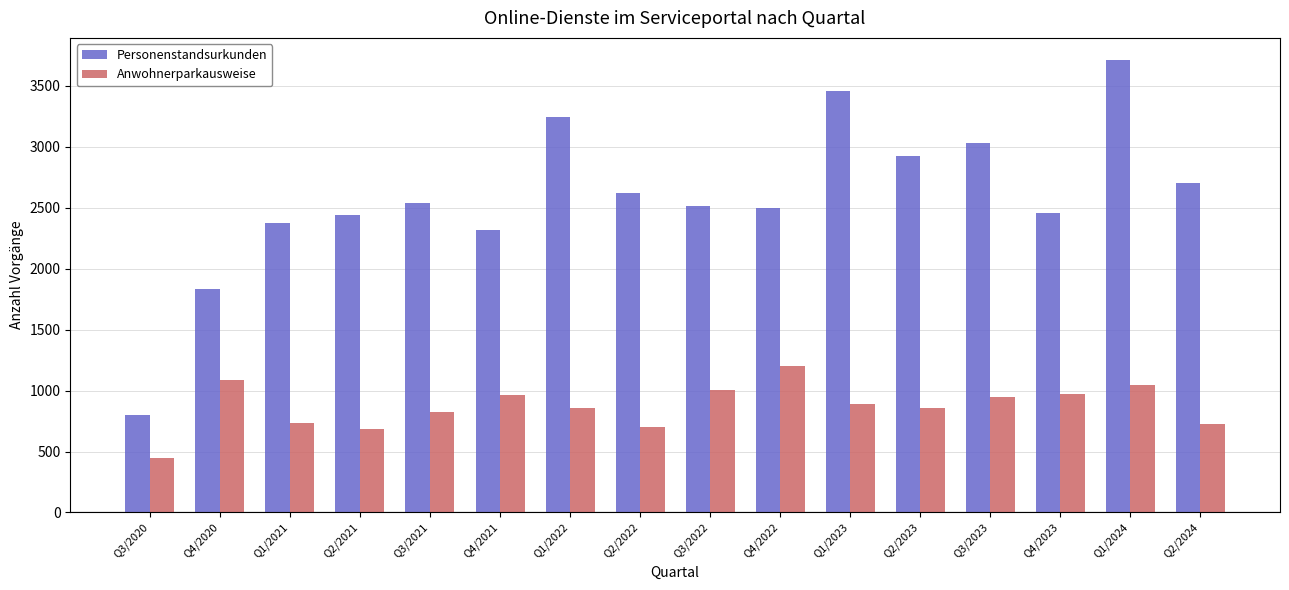

How many groups of bars are there?

16